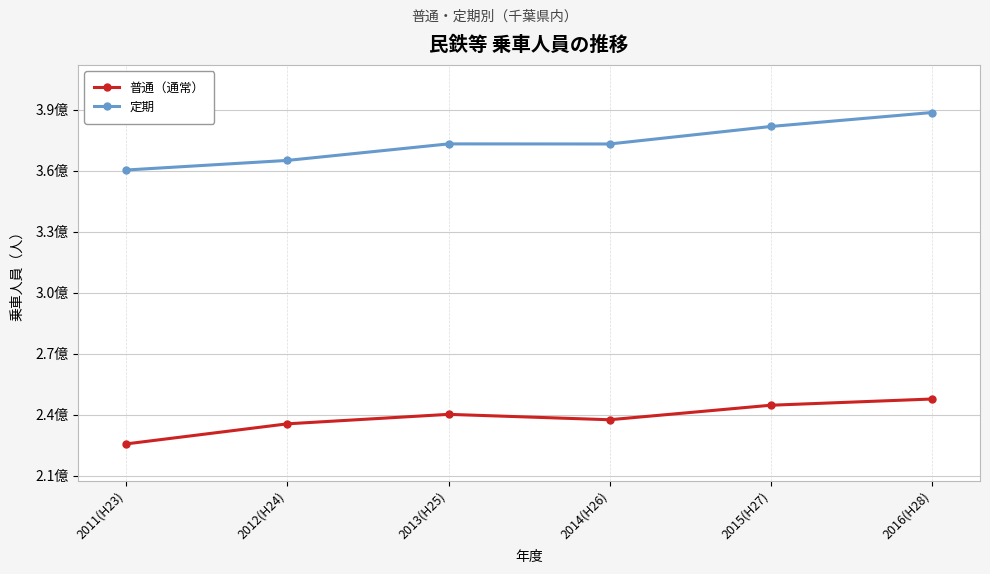

Rank the series by their average value, from lowest to highest.

普通（通常）, 定期